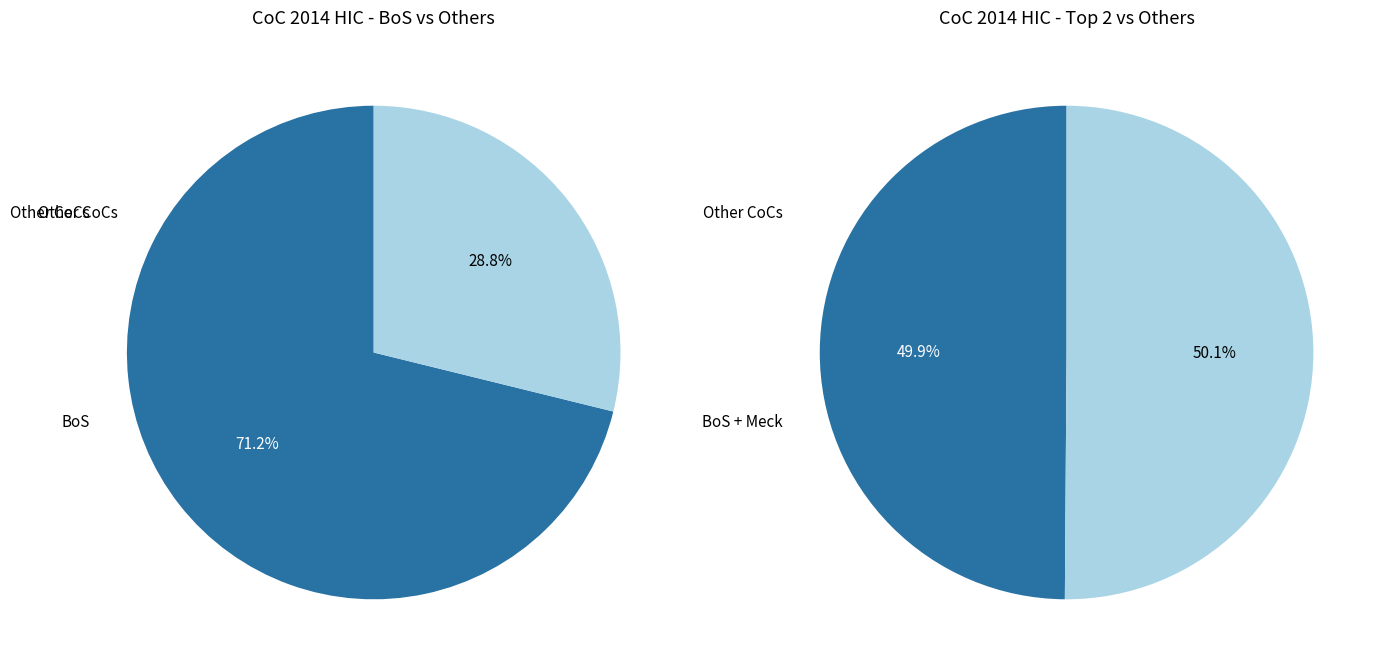

Which category has the biggest portion of the pie?

BoS